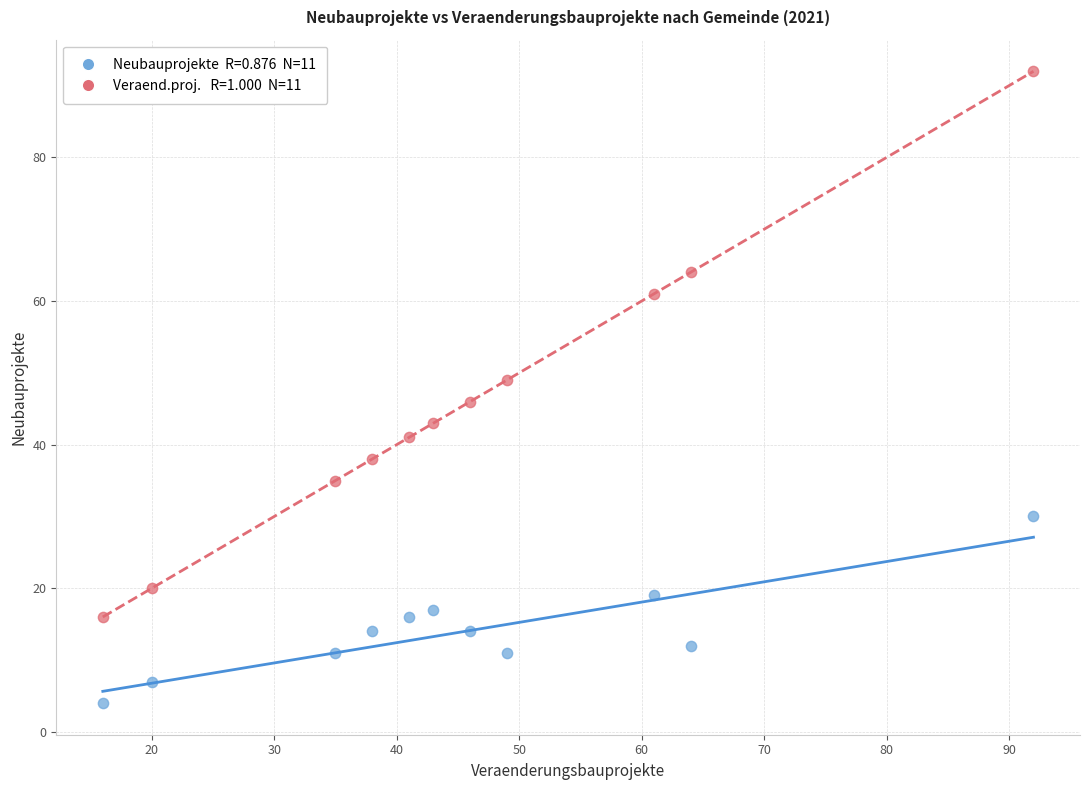

Across all data points, what is the range of Y values (max minus min)?

88